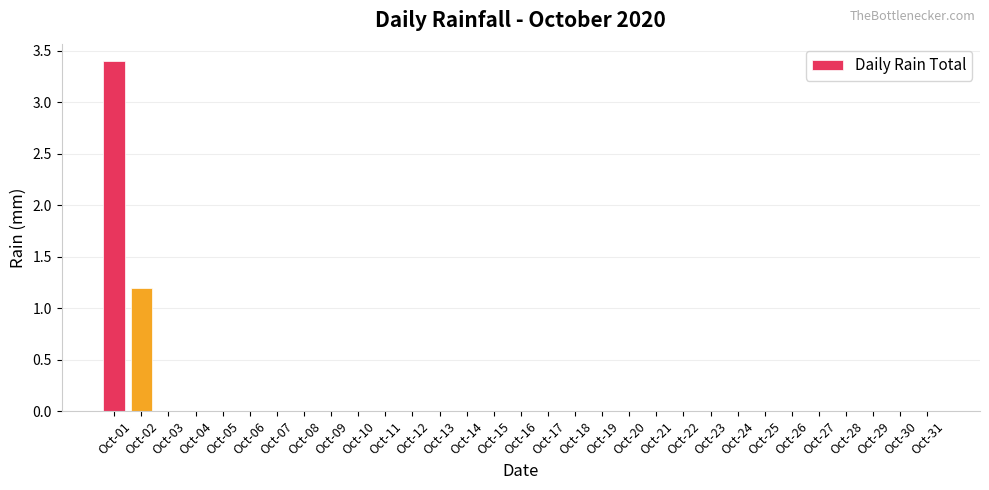

What is the sum of all values?

4.6